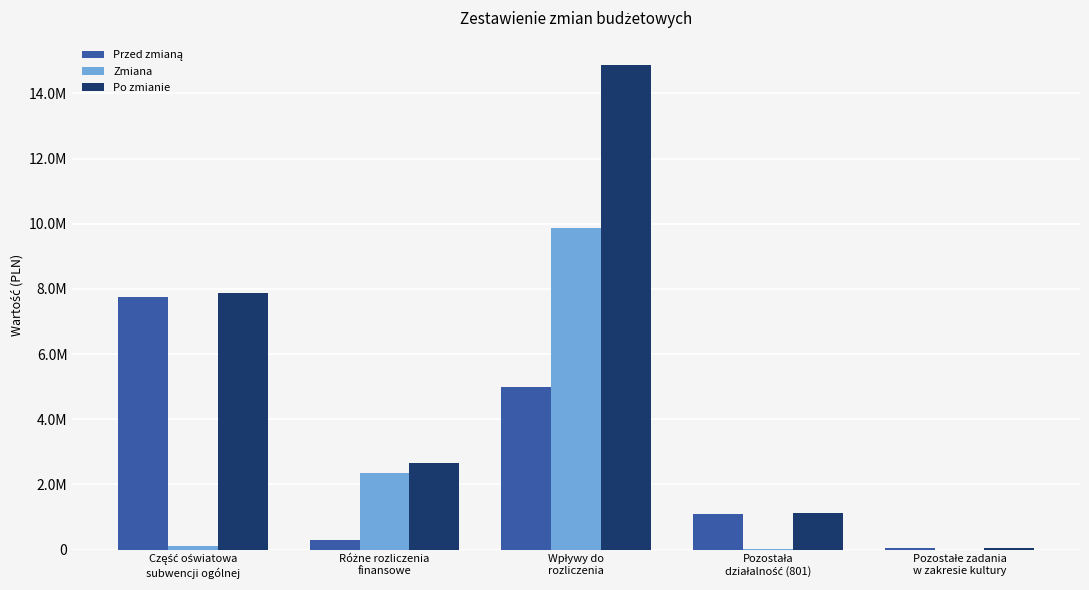

At which label is Przed zmianą closest to 3894882?

Wpływy do
rozliczenia